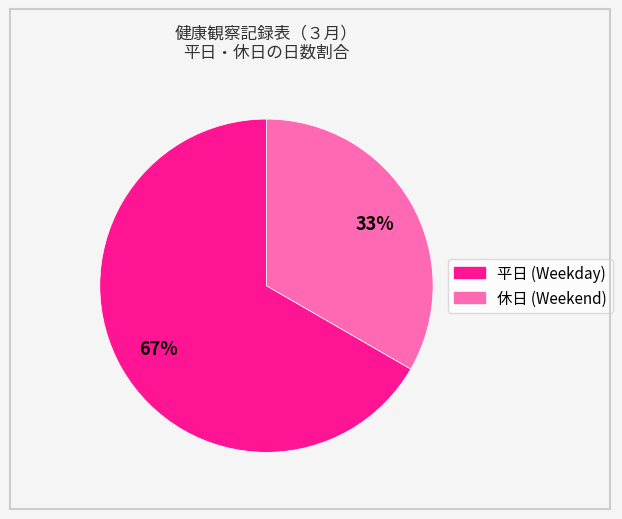

Does any single category account for the majority?

Yes